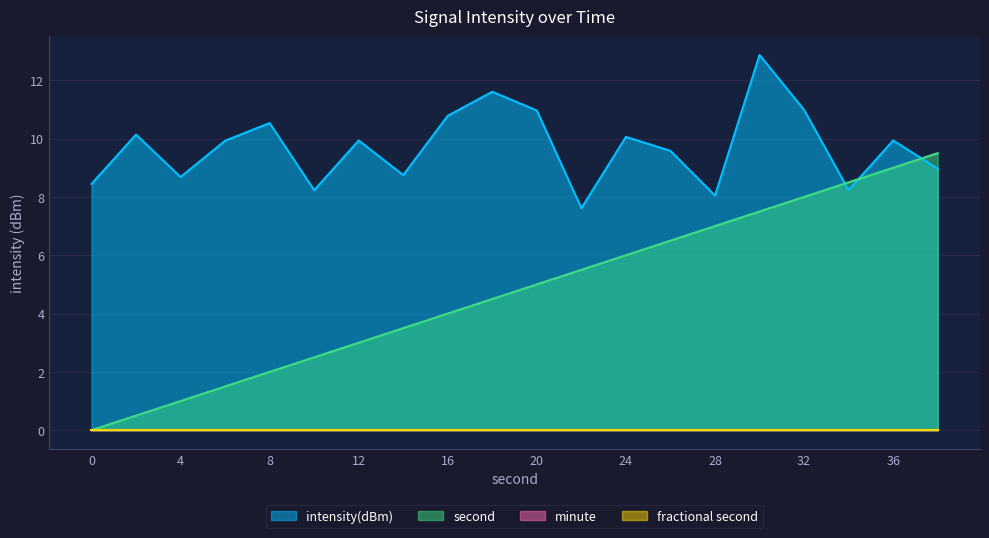

How many values in the intensity(dBm) series are below 9?

8